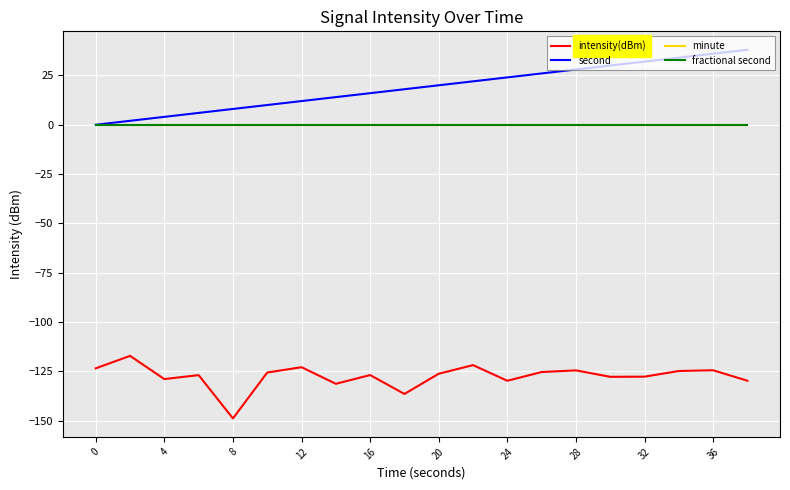

Does the chart have visible grid lines?

Yes